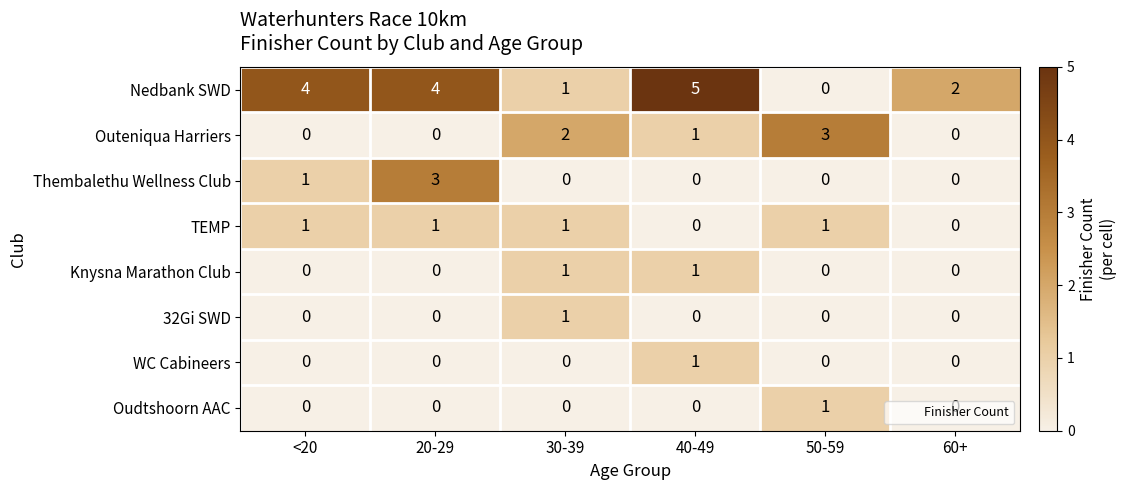

At how many categories does at least one series exceed 0?

6